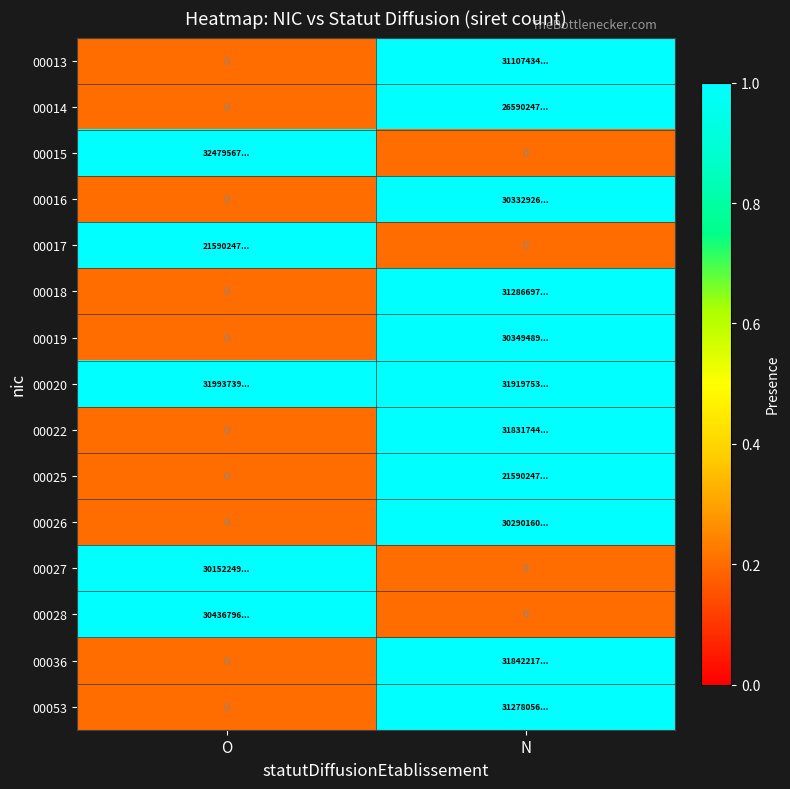

What is the approximate value of 00015 at N?

0.2